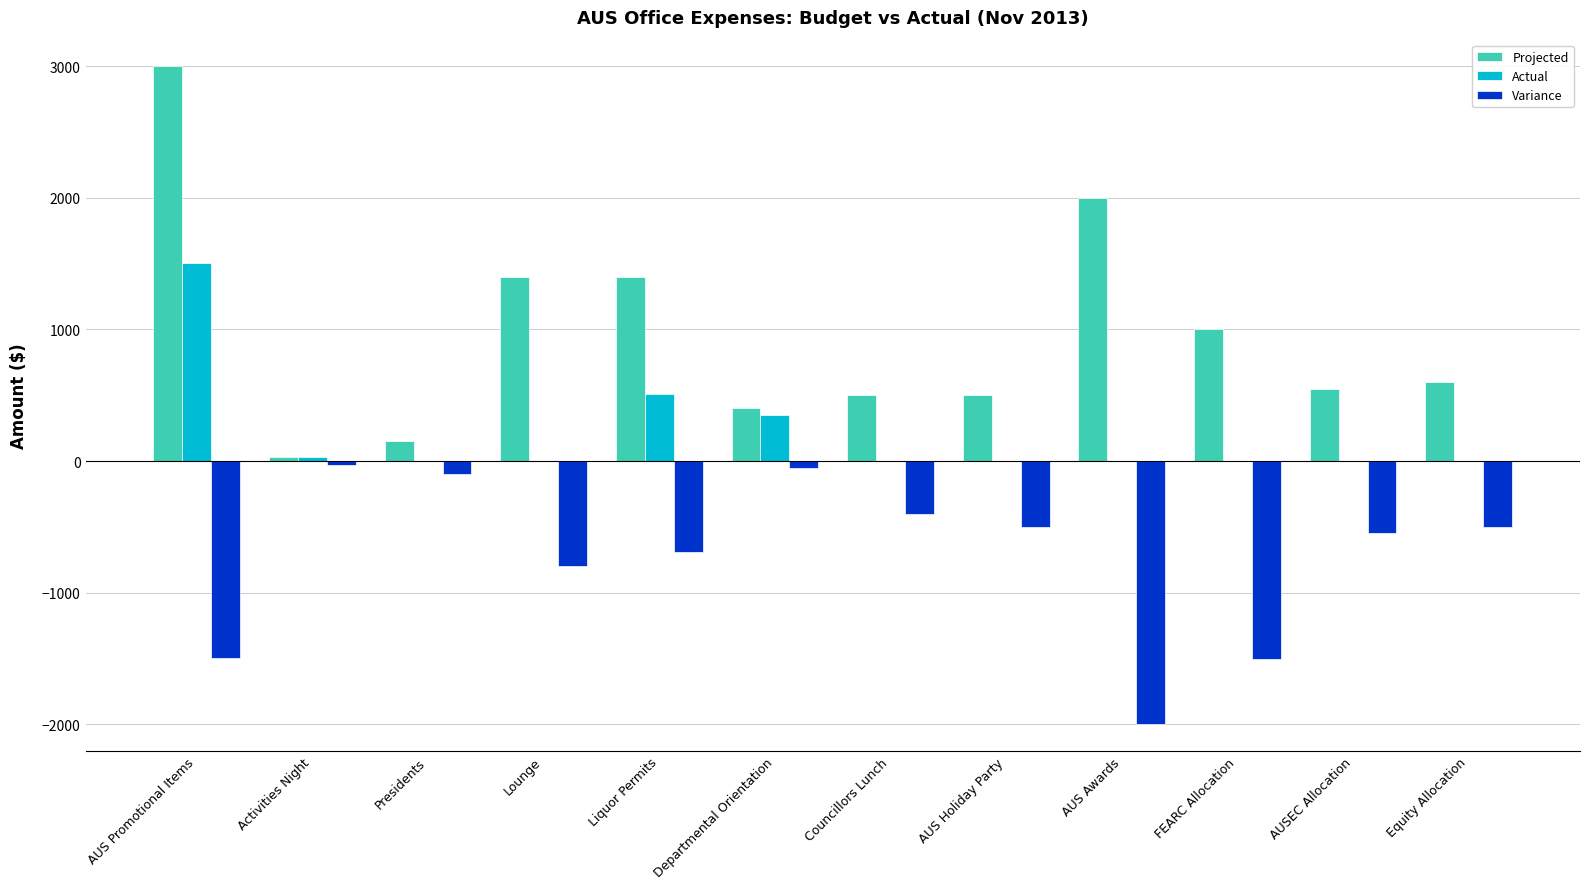

At which category is the sum across all series the highest?

AUS Promotional Items